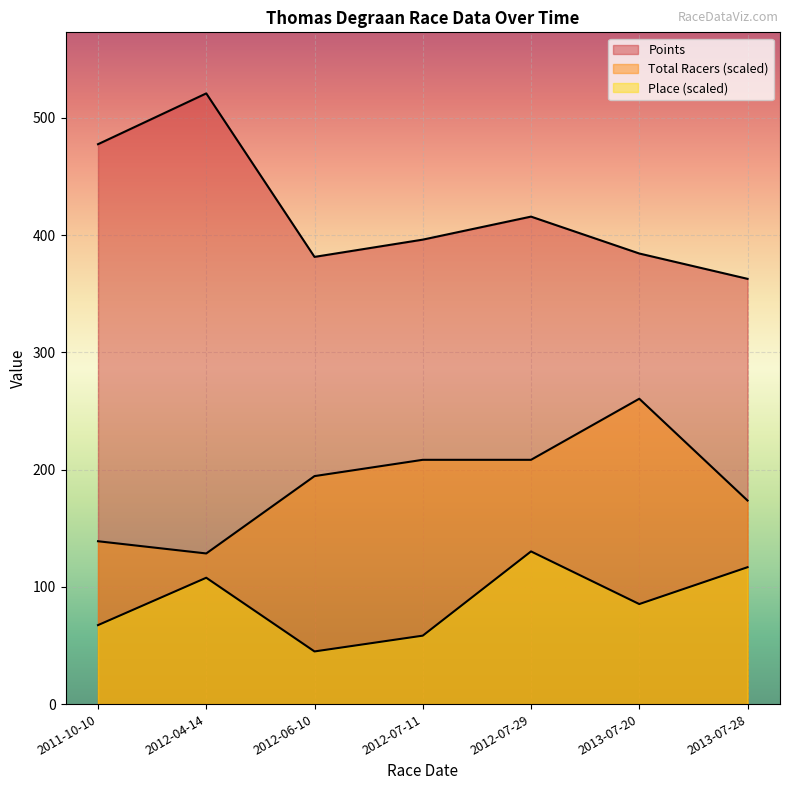

At which label does Place first exceed 85?

2012-04-14